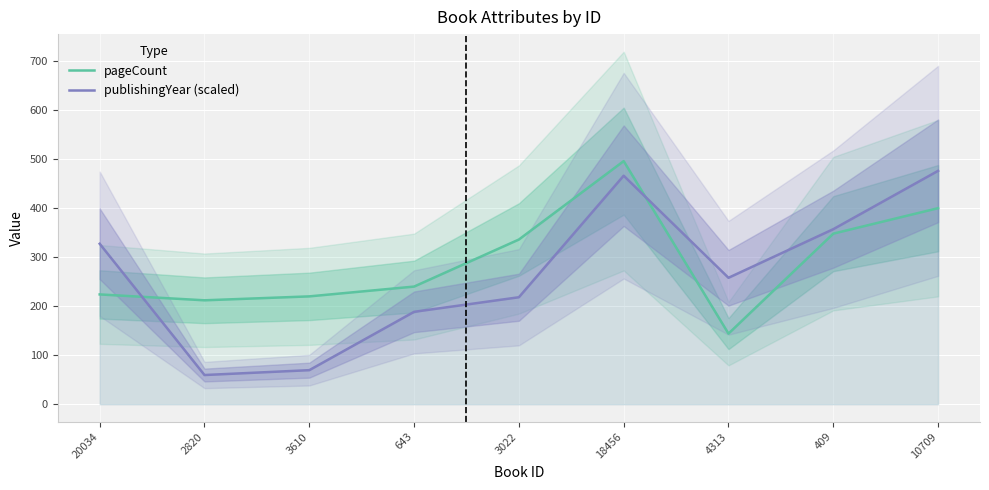

What is the label of the 6th point from the left?

18456